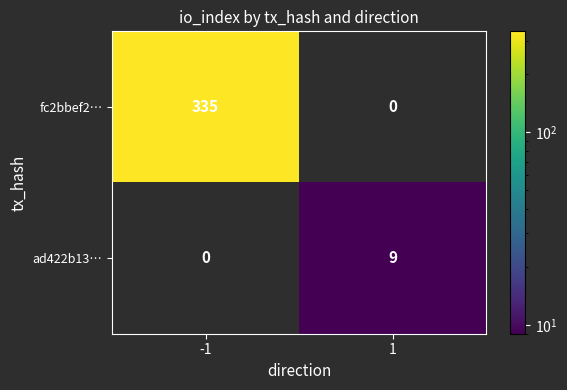

Rank the series by their average value, from highest to lowest.

fc2bbef2…, ad422b13…